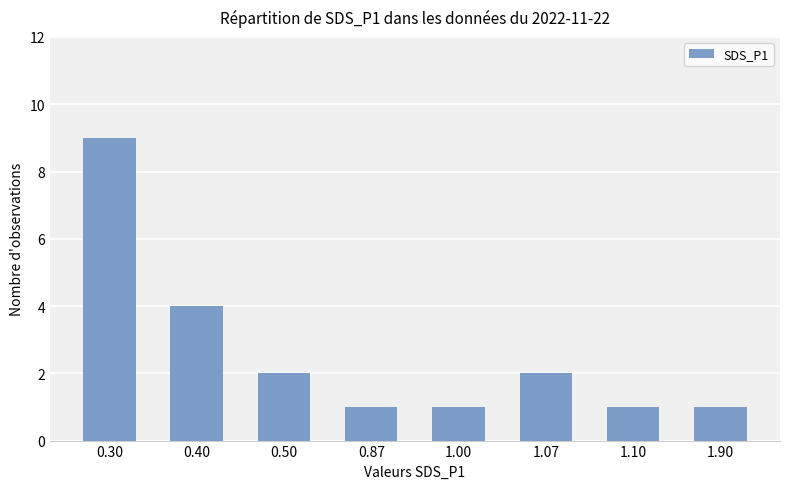

How many values are between 1 and 4?

7